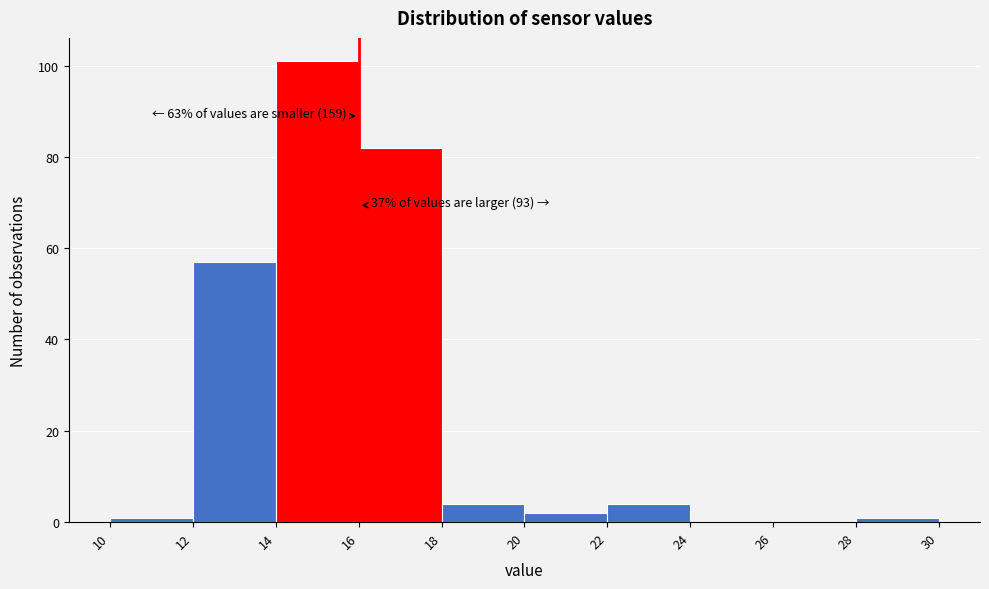

Over which range of the x-axis is the bar tallest?

14 to 16